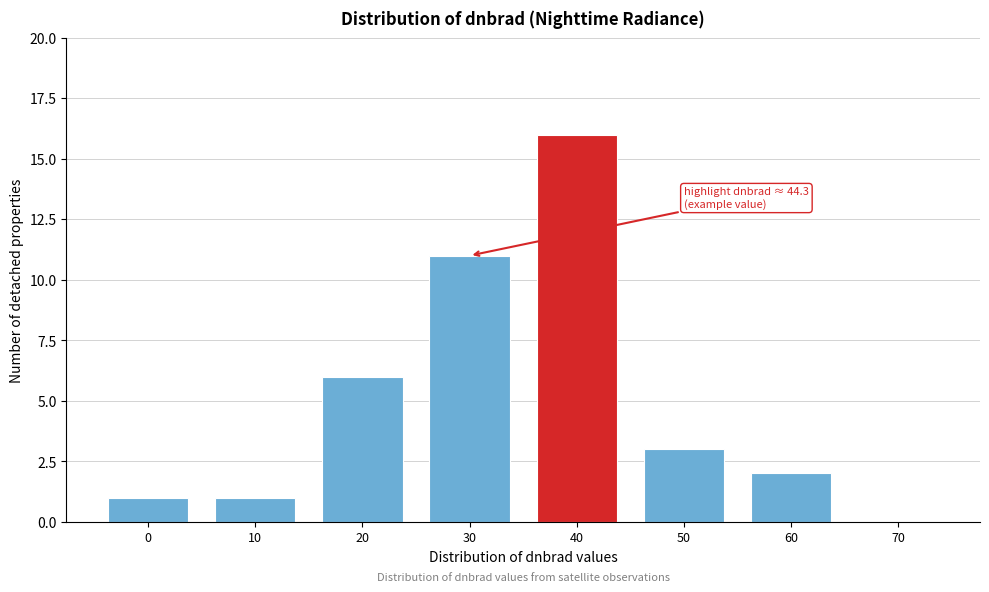

Reading left to right, transcribe all the data shown in this chart.

0=1	10=1	20=6	30=11	40=16	50=3	60=2	70=0